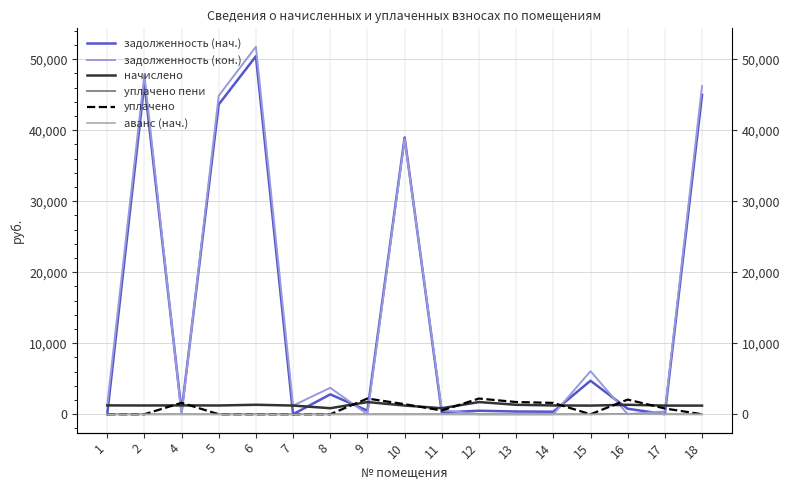

What is the average value of the уплачено пени series?

3.8